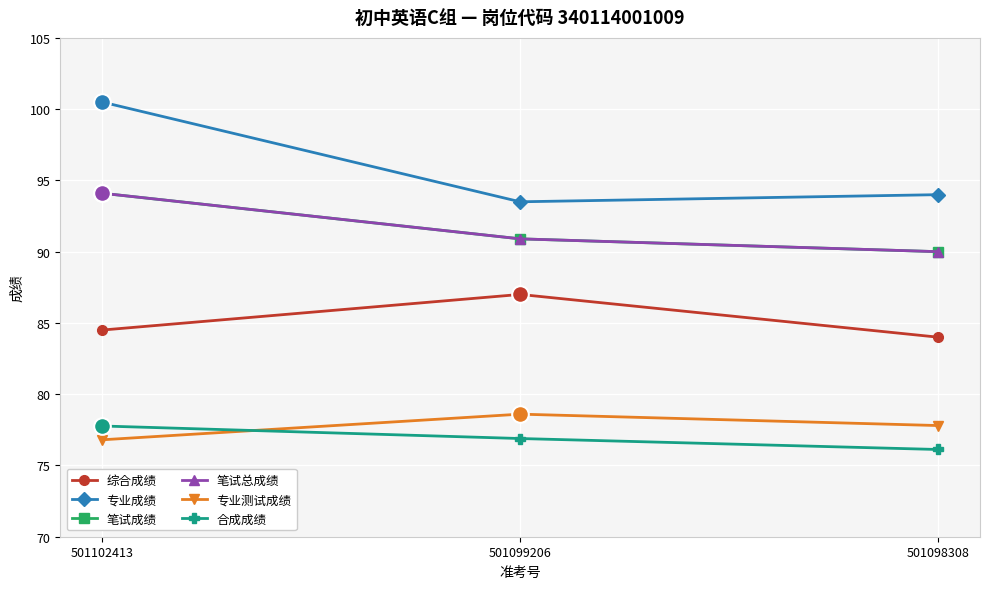

Which series has the largest total across all categories?

专业成绩